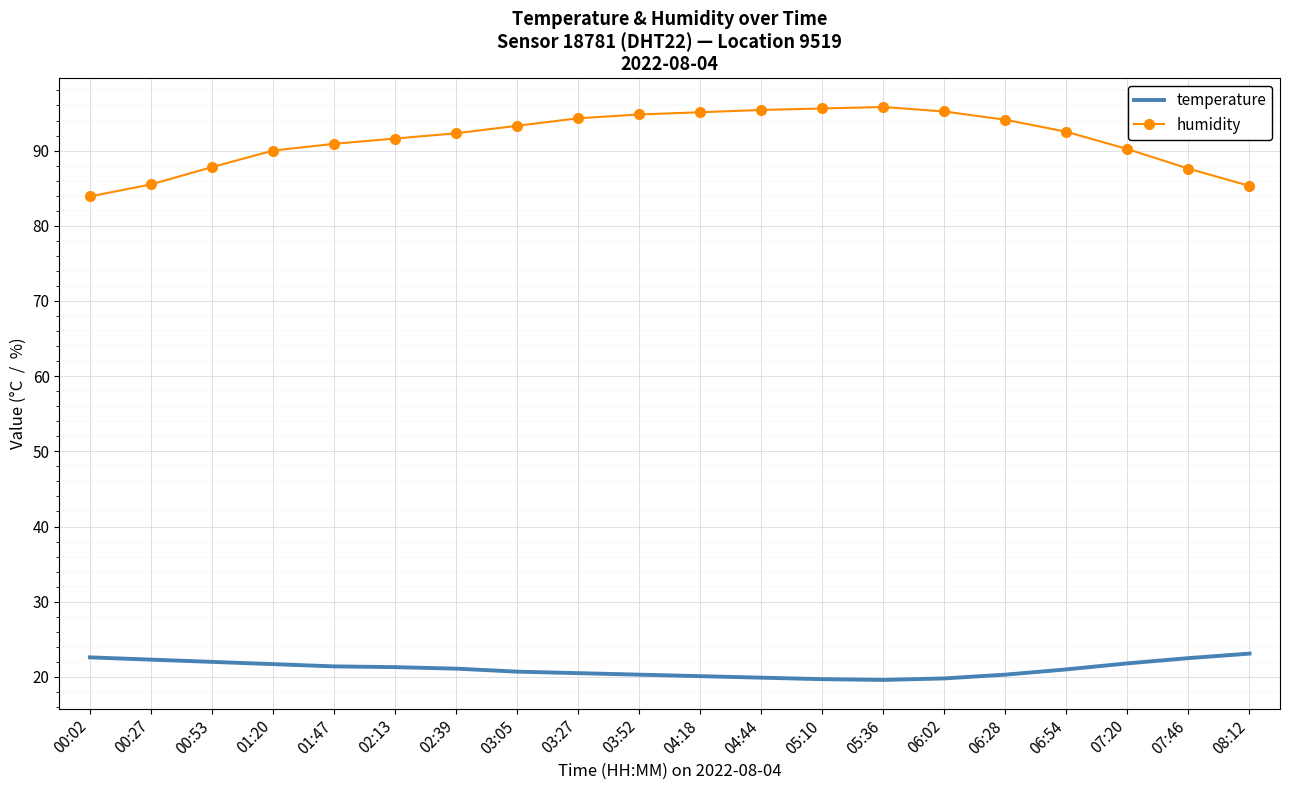

Rank the series by their average value, from highest to lowest.

humidity, temperature